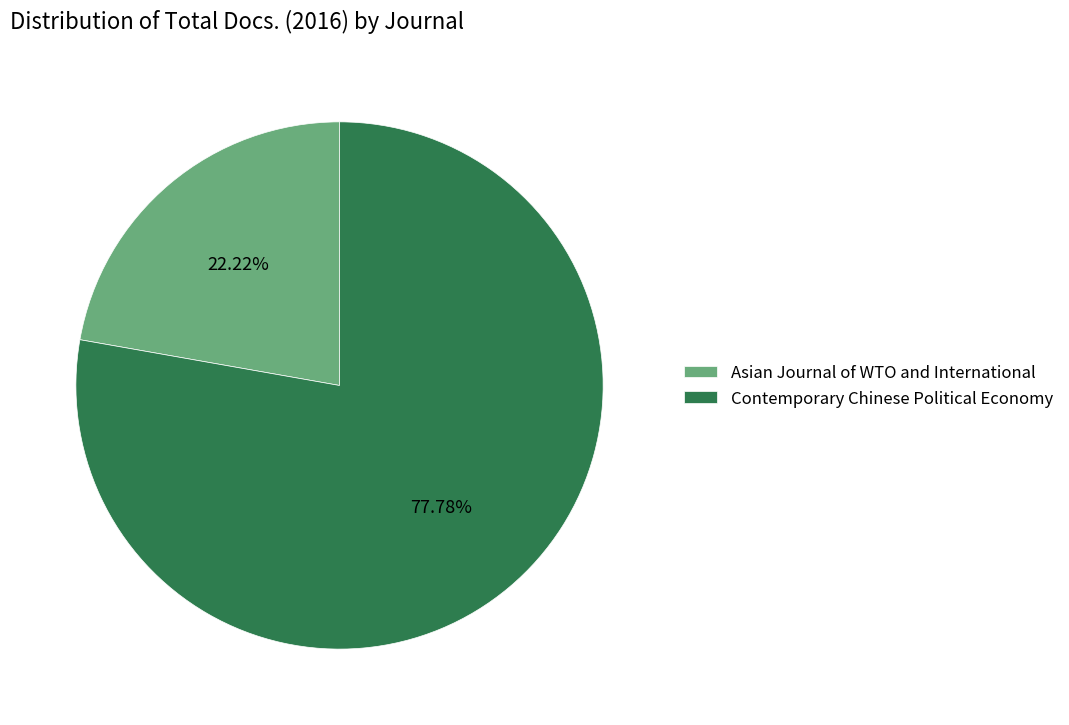

To the nearest percent, what percentage of the pie is Contemporary Chinese Political Economy?

78%